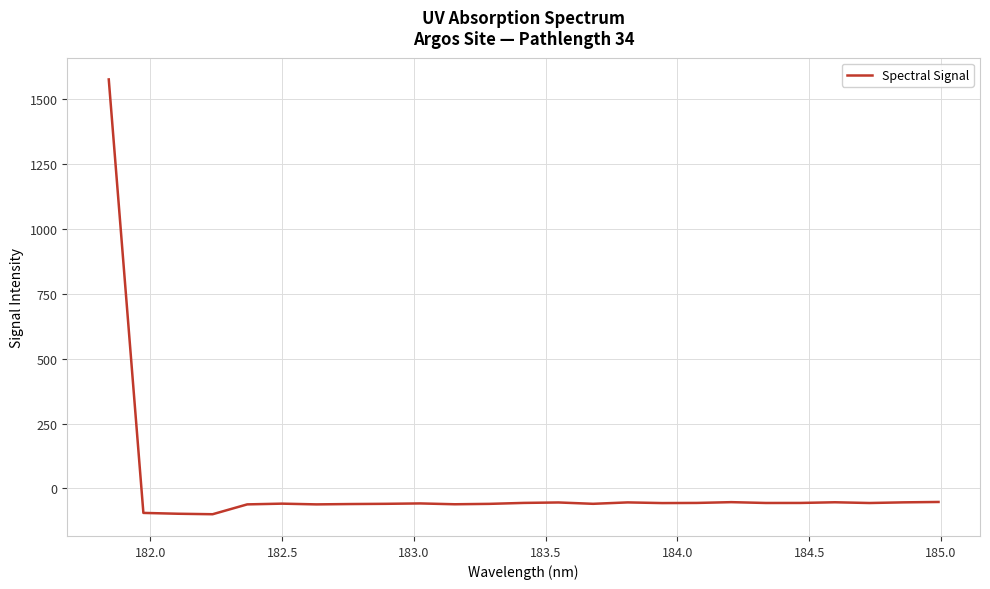

How many positive values are there?

1